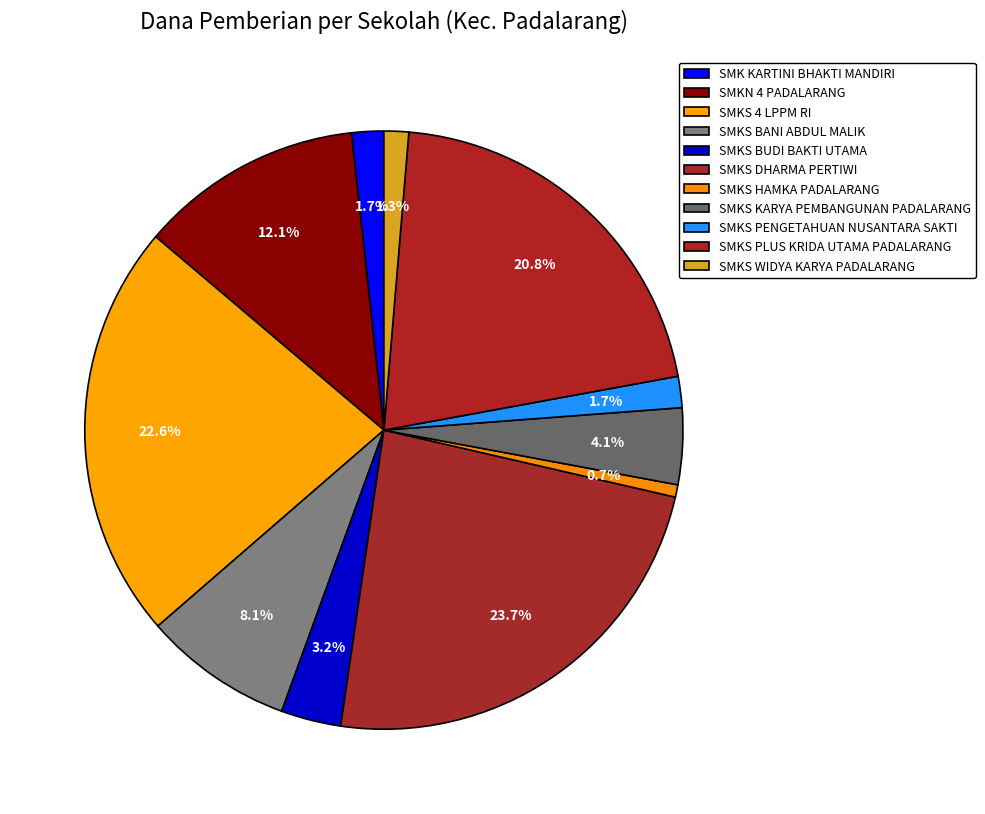

Approximately how many times larger is the value at SMKS HAMKA PADALARANG compared to SMKS PENGETAHUAN NUSANTARA SAKTI?

0.4